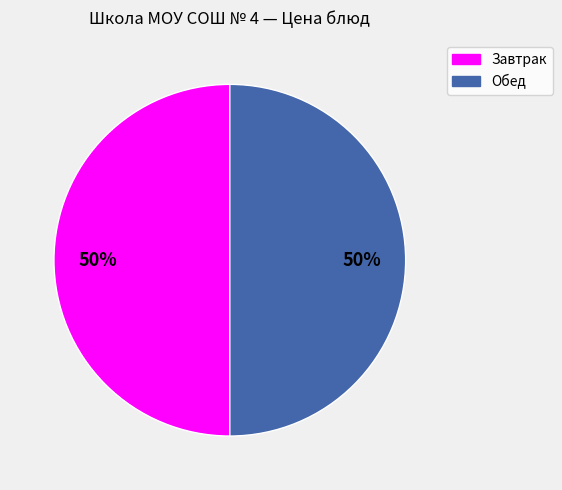

To the nearest percent, what is the average slice percentage?

50%